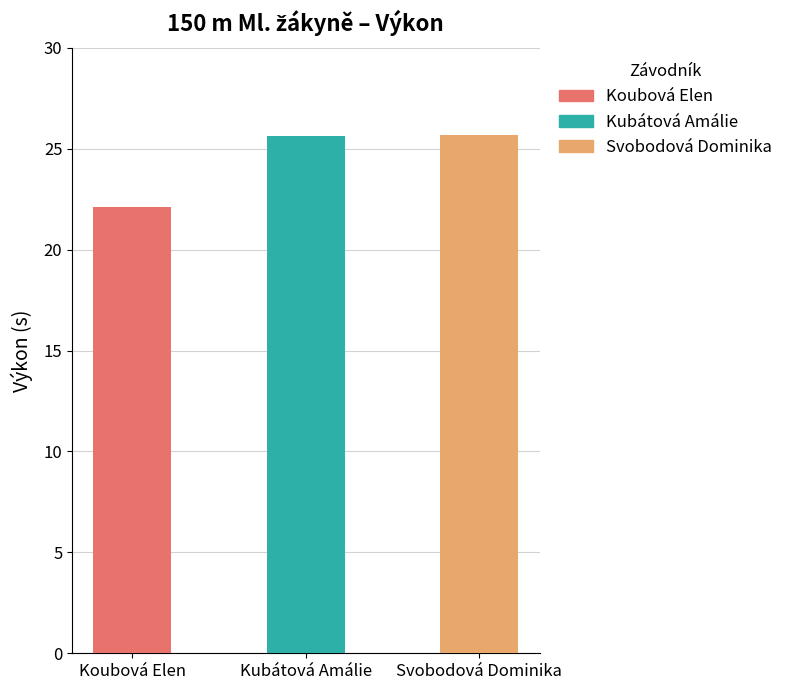

Reading left to right, list all the values displayed in this chart.

22.1	25.6	25.7